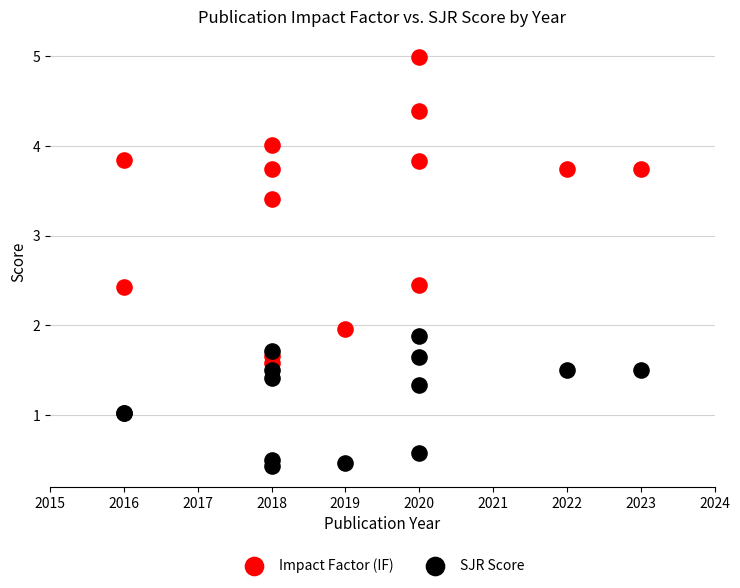

Which series reaches the minimum Y coordinate?

SJR Score